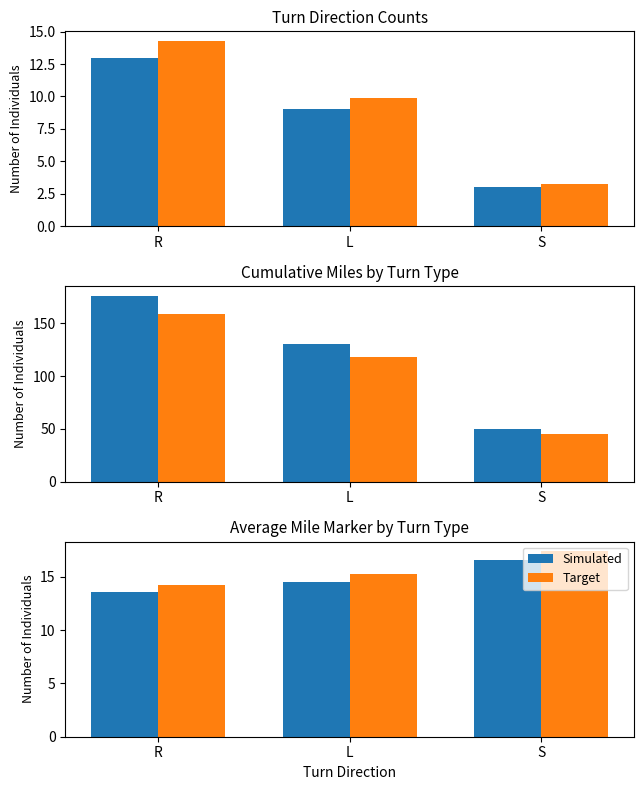

What is the label of the 3rd bar from the right?

R